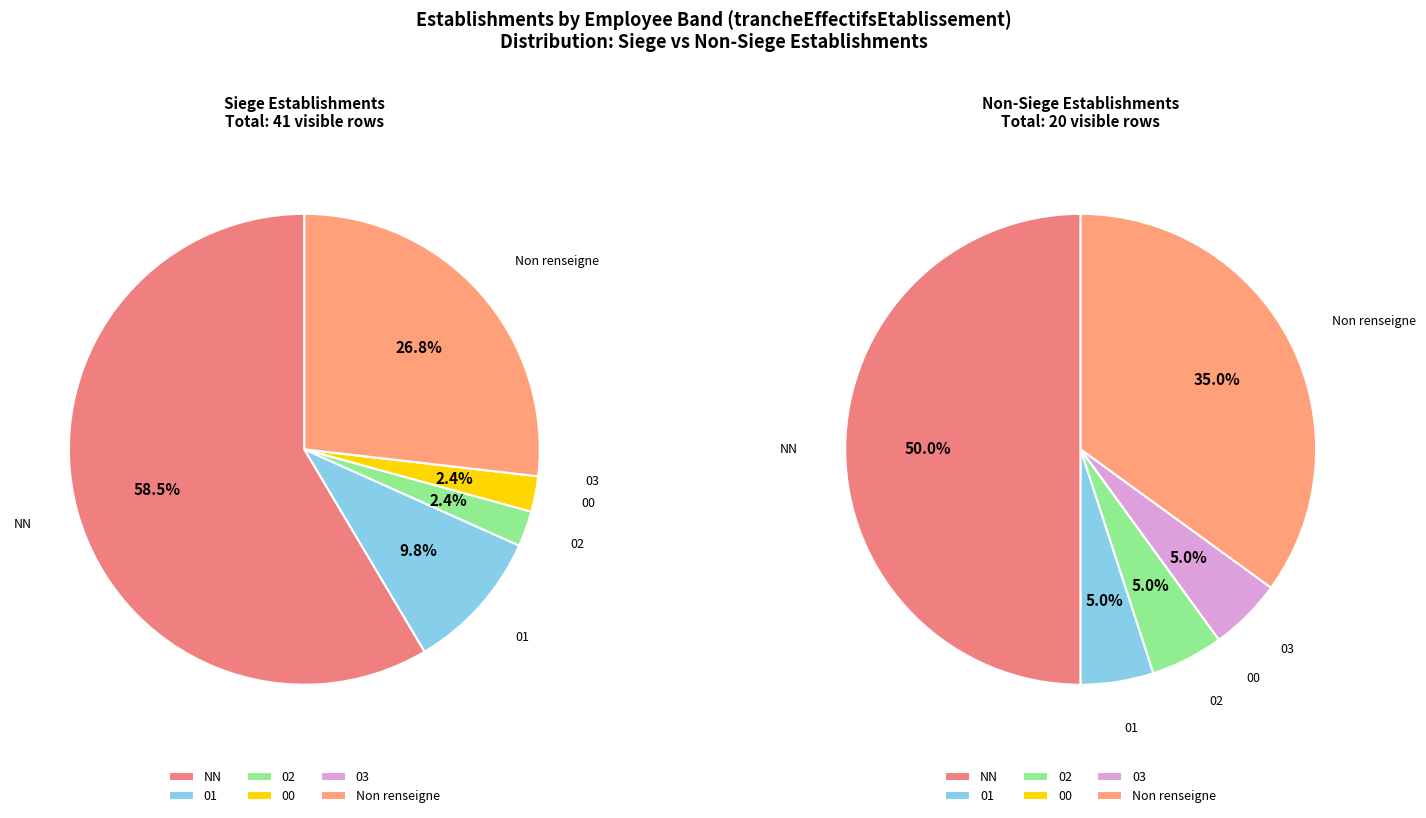

How many slices are in this pie chart?

6